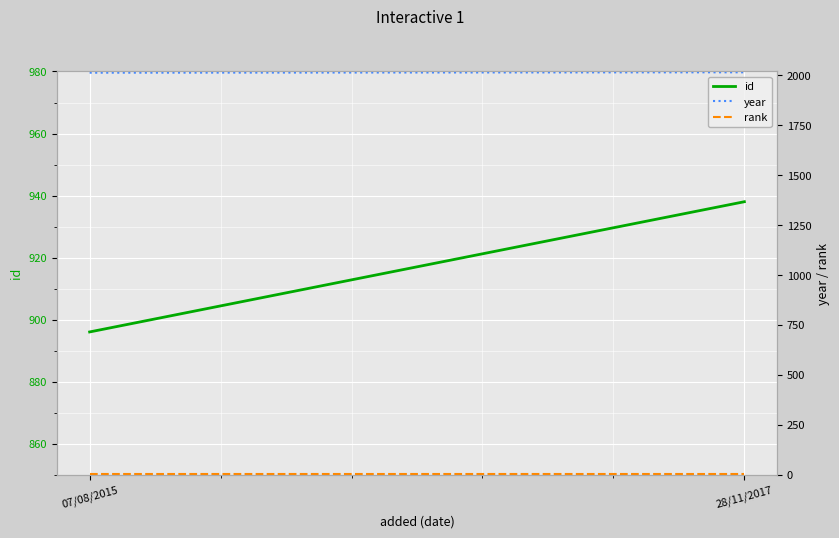

Reading right to left, what are all the values shown in this chart?

id: 28/11/2017=938	07/08/2015=896
year: 28/11/2017=2016	07/08/2015=2014
rank: 28/11/2017=1	07/08/2015=1